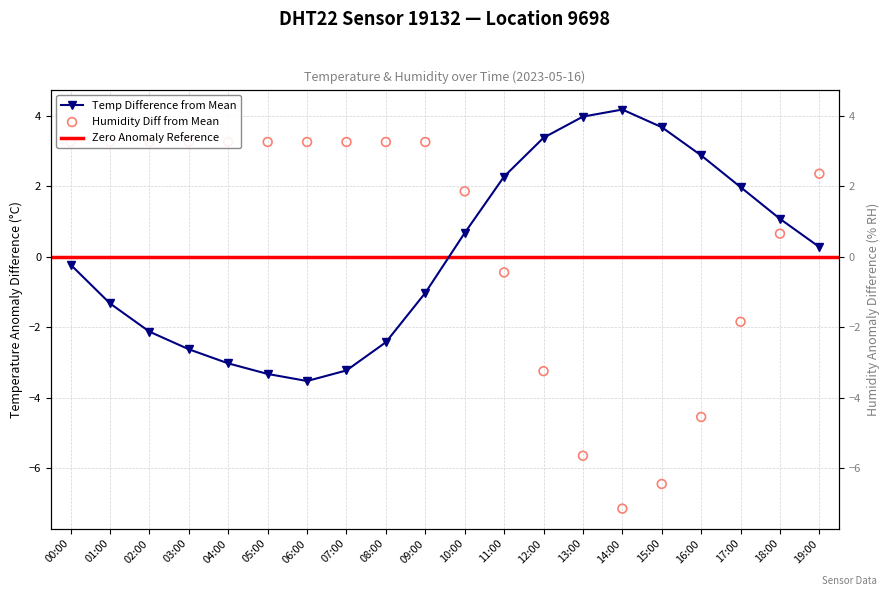

At how many categories does at least one series exceed 0?

20